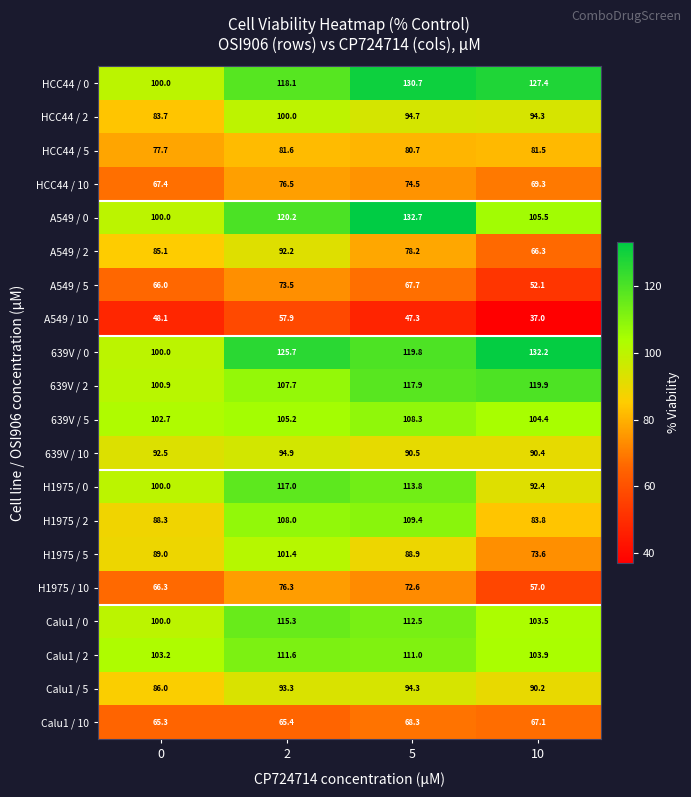

What is the highest value of the HCC44 / 5 series?

81.6